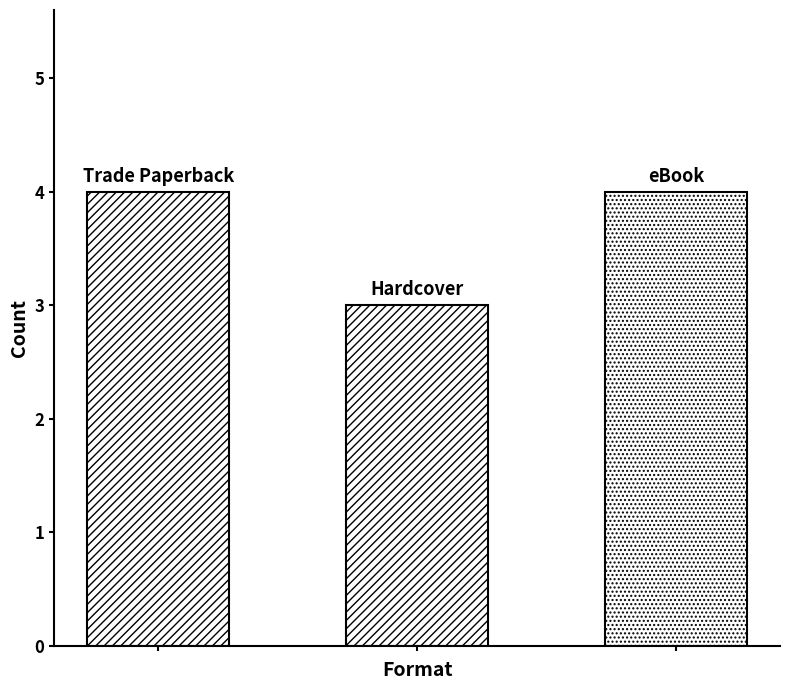

How many values are between 3 and 4?

3